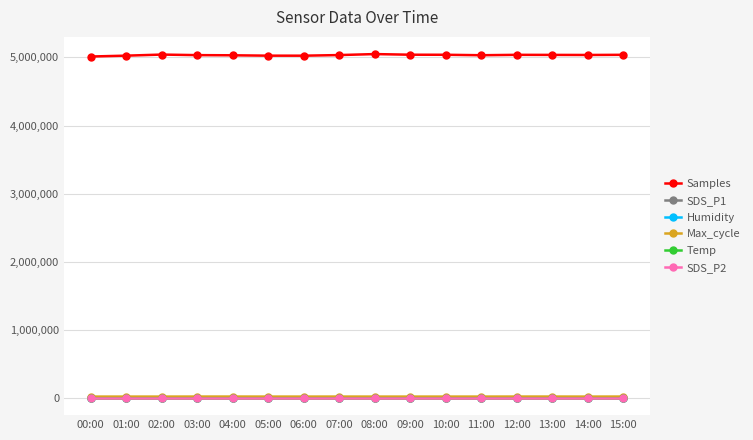

Does the chart have visible grid lines?

Yes